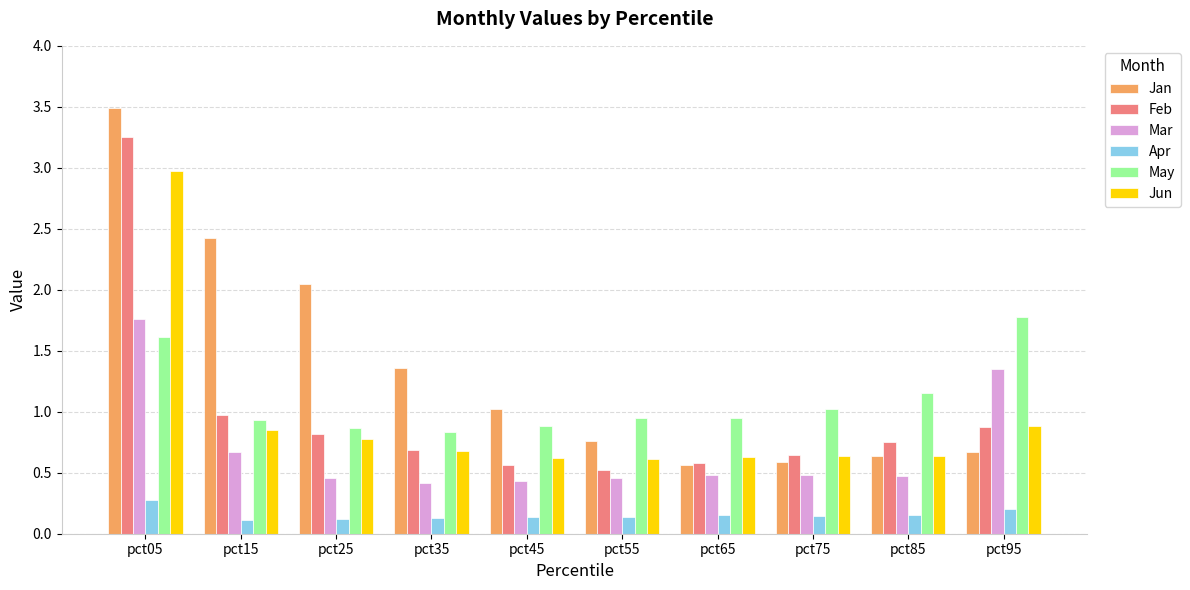

What is the difference between the Feb values at pct05 and pct45?

2.7